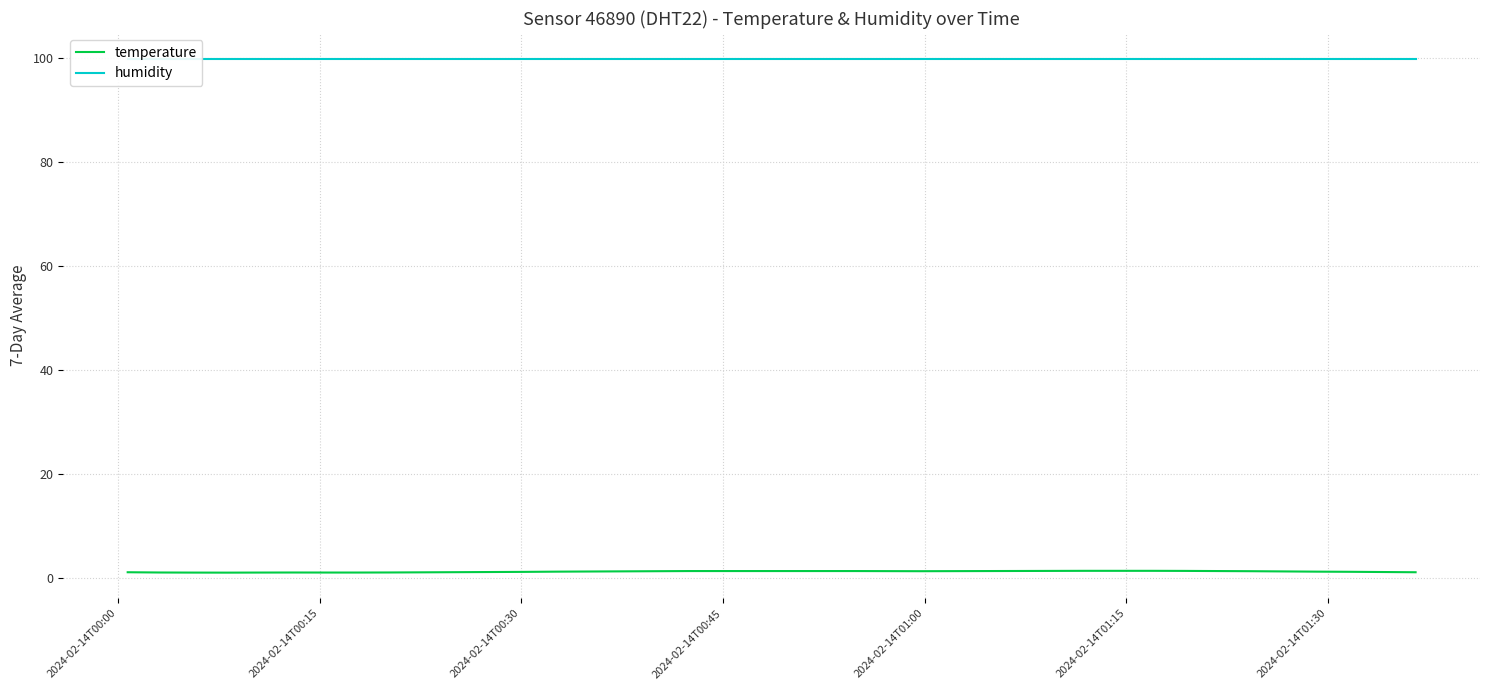

How many distinct data groups are displayed?

2